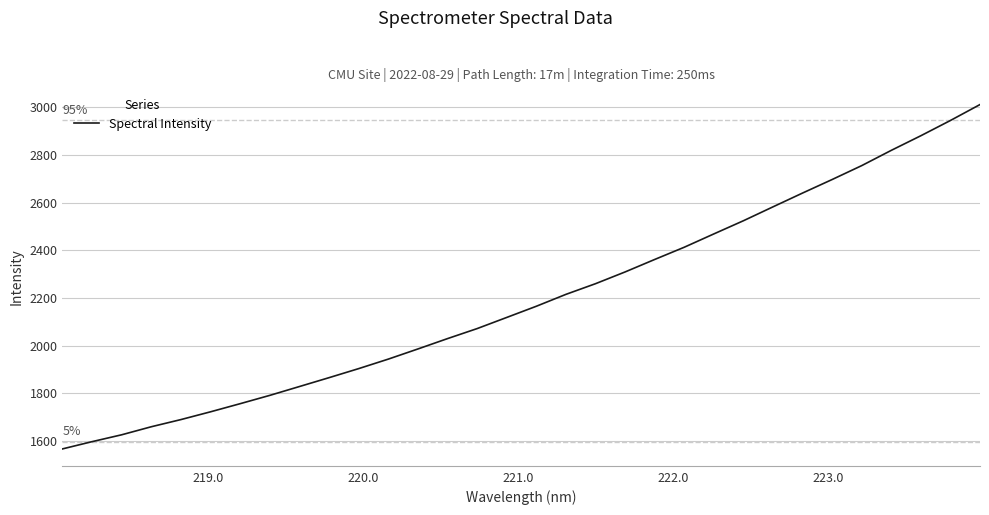

What is the difference between the maximum and minimum values?

1443.2